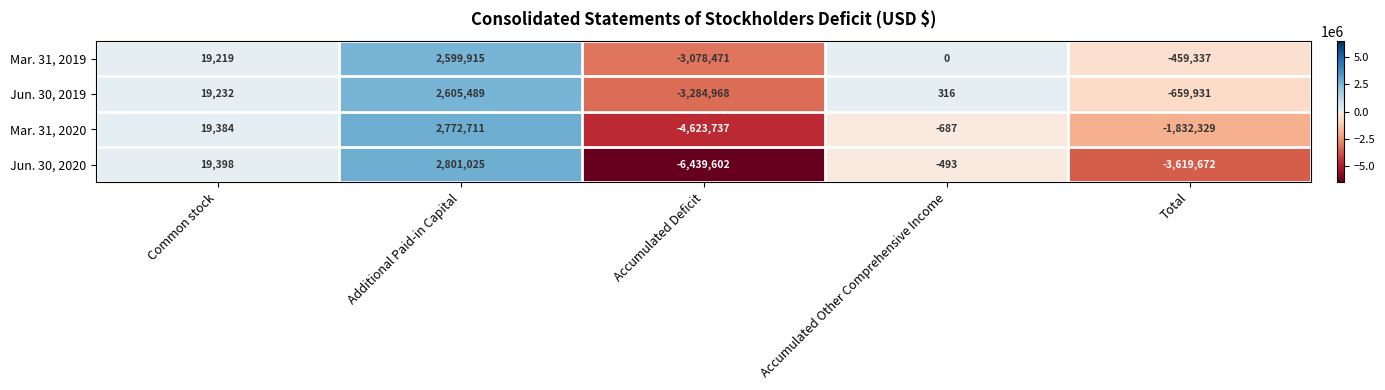

Reading left to right, transcribe all the data shown in this chart.

Mar. 31, 2019: 19219	2599915	-3078471	0	-459337
Jun. 30, 2019: 19232	2605489	-3284968	316	-659931
Mar. 31, 2020: 19384	2772711	-4623737	-687	-1832329
Jun. 30, 2020: 19398	2801025	-6439602	-493	-3619672